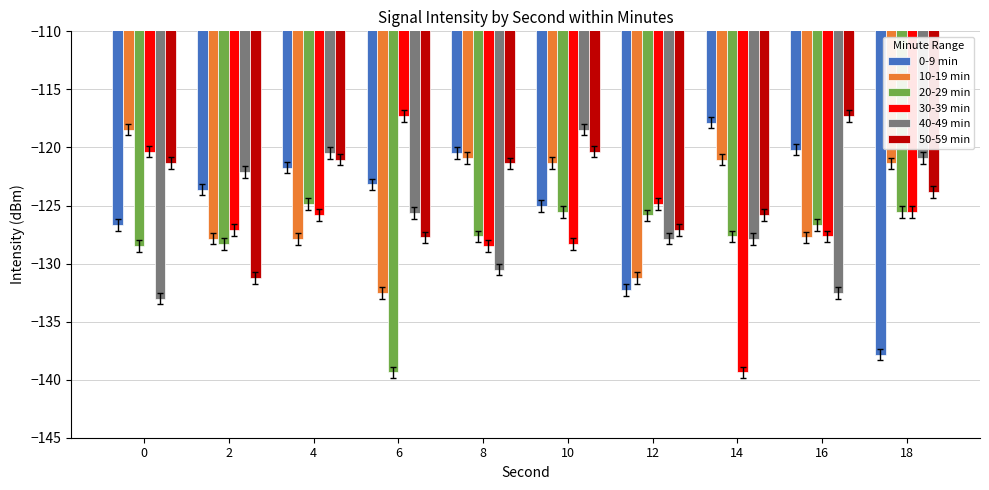

At how many categories does at least one series exceed -129?

10